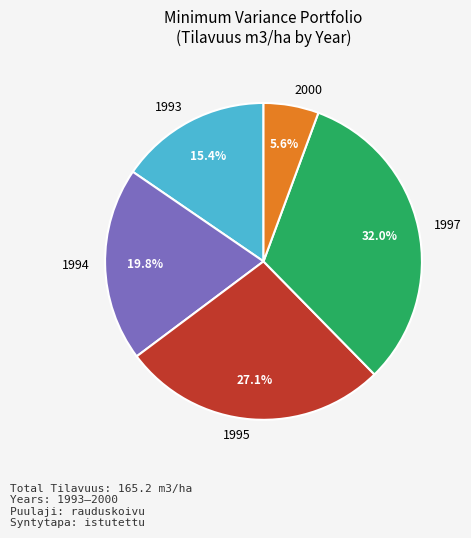

How many segments does this pie chart have?

5